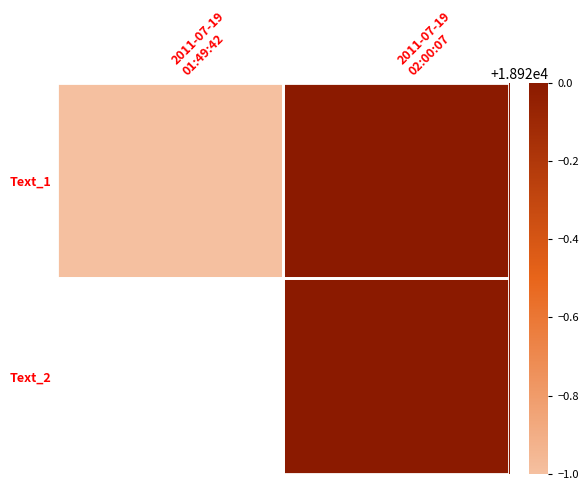

How many data points does each series have?

2